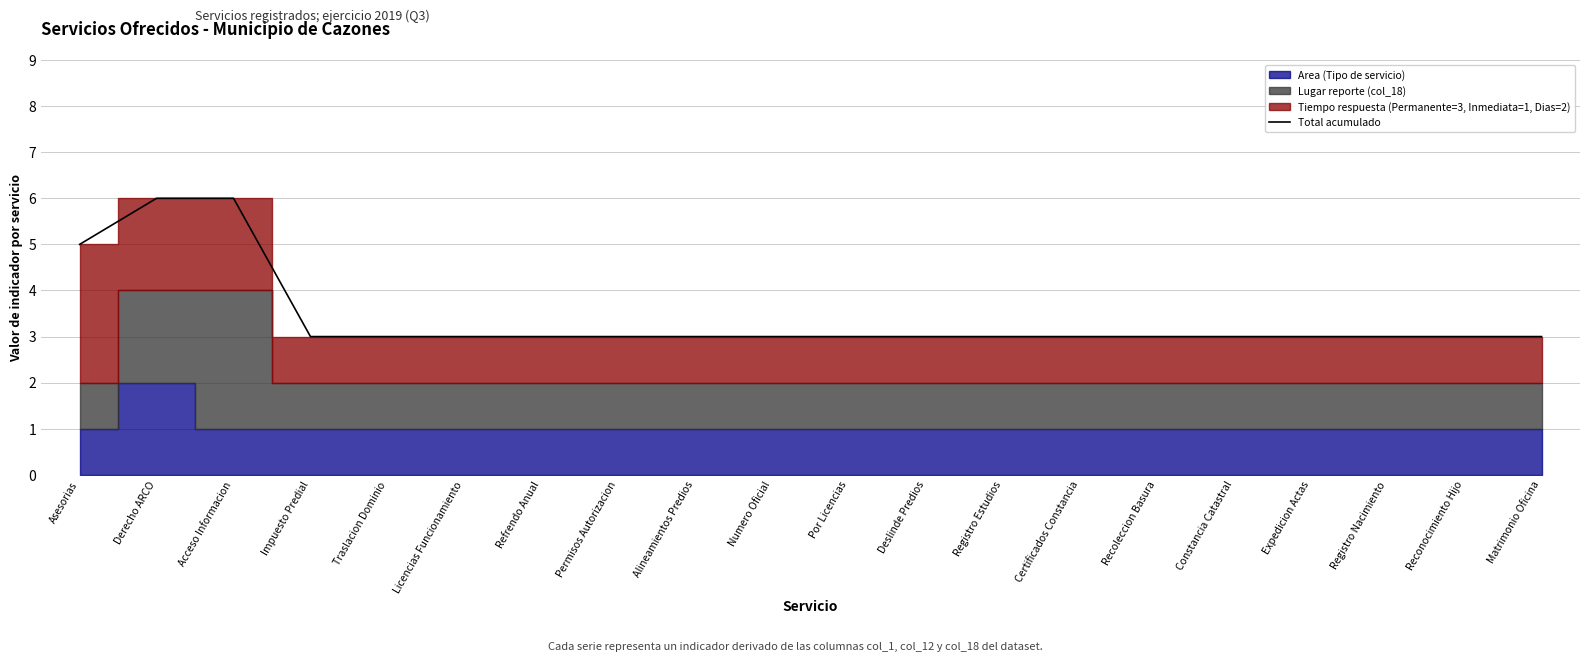

What is the value of the 7th point from the left?

3